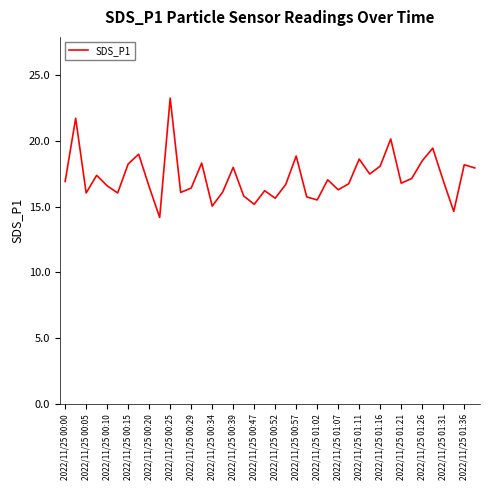

What is the greatest value displayed?

23.2